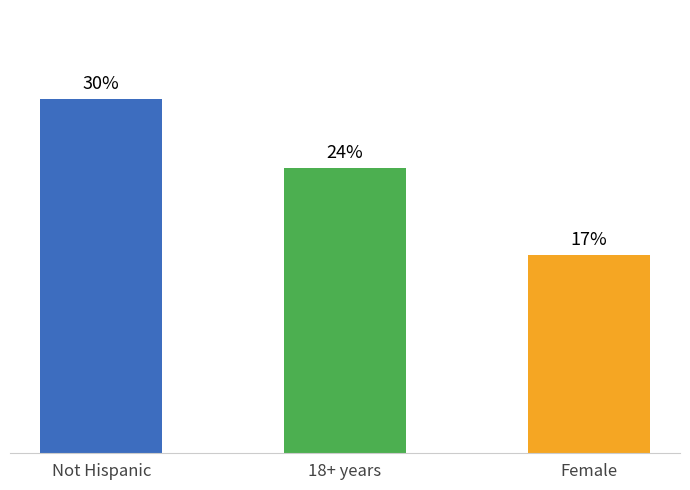

Does the chart contain any negative values?

No